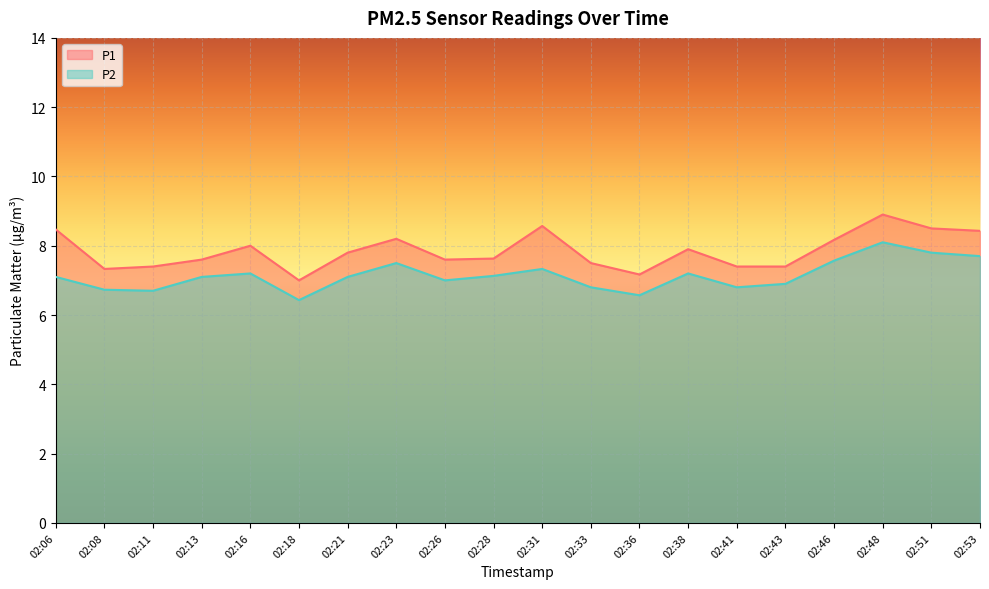

Rank the categories by P2 value from highest to lowest.

02:48, 02:51, 02:53, 02:46, 02:23, 02:31, 02:16, 02:38, 02:28, 02:06, 02:13, 02:21, 02:26, 02:43, 02:33, 02:41, 02:08, 02:11, 02:36, 02:18